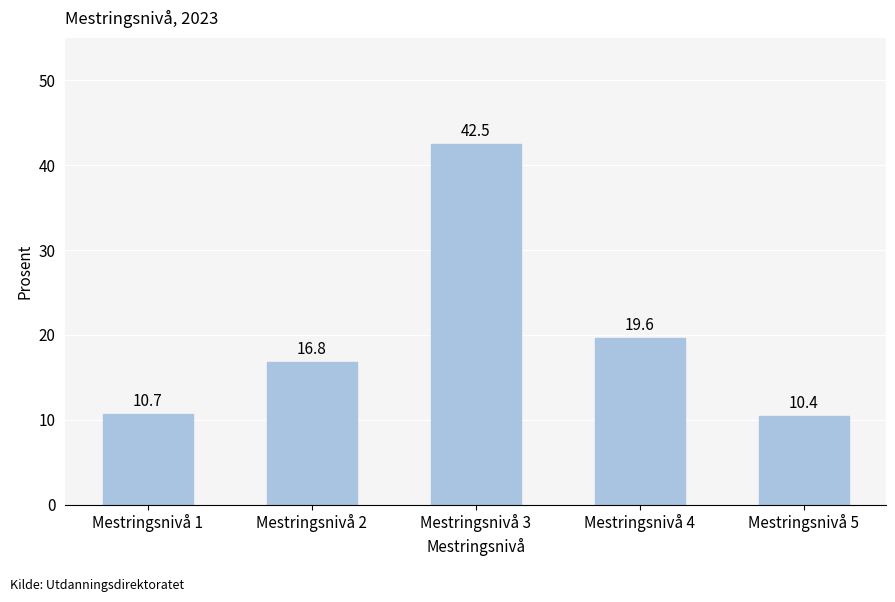

List the labels in order of value, smallest first.

Mestringsnivå 5, Mestringsnivå 1, Mestringsnivå 2, Mestringsnivå 4, Mestringsnivå 3